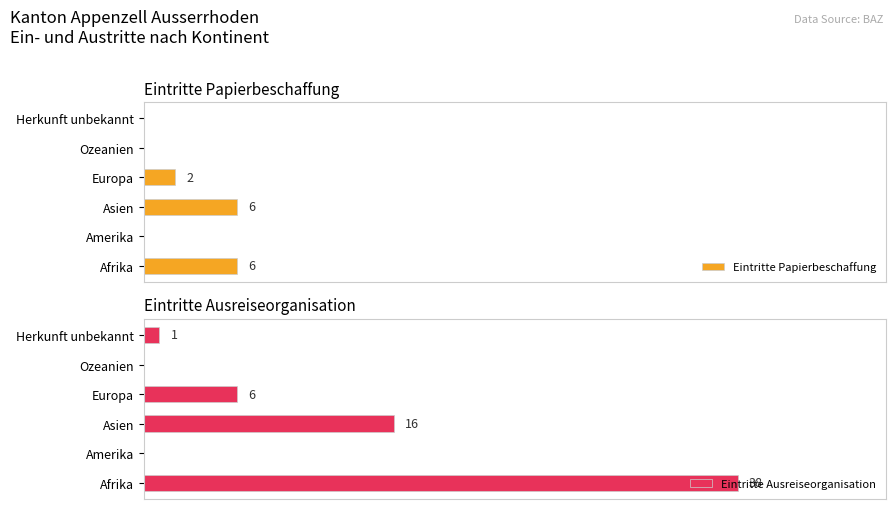

What is the greatest value displayed?

38